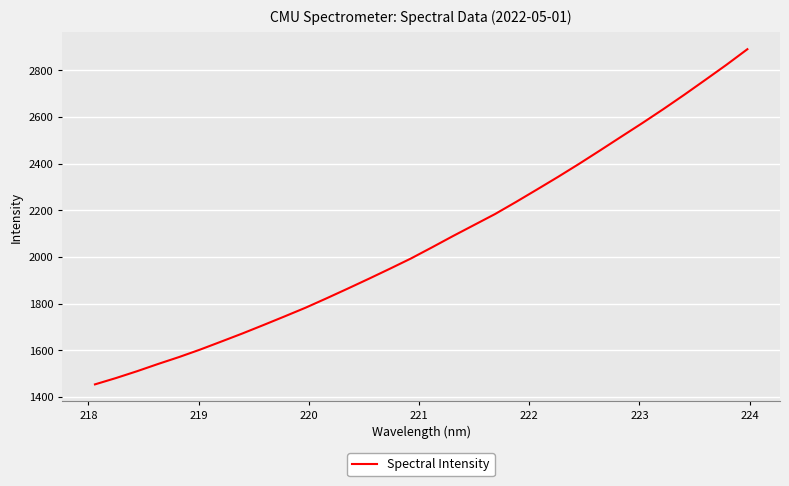

What is the difference between the maximum and minimum values?

1435.8